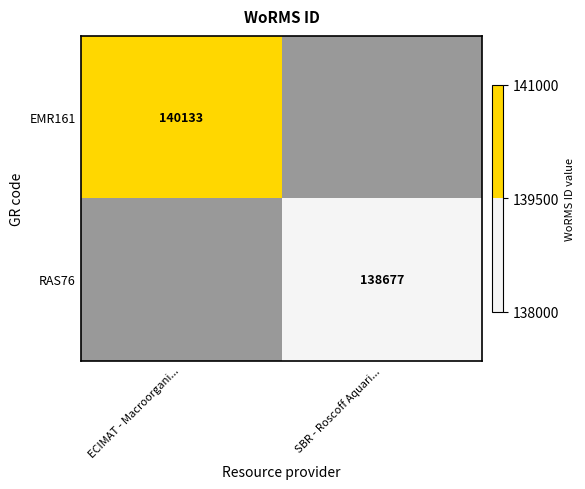

Is it true that RAS76 equals 138677 at SBR - Roscoff Aquari...?

True